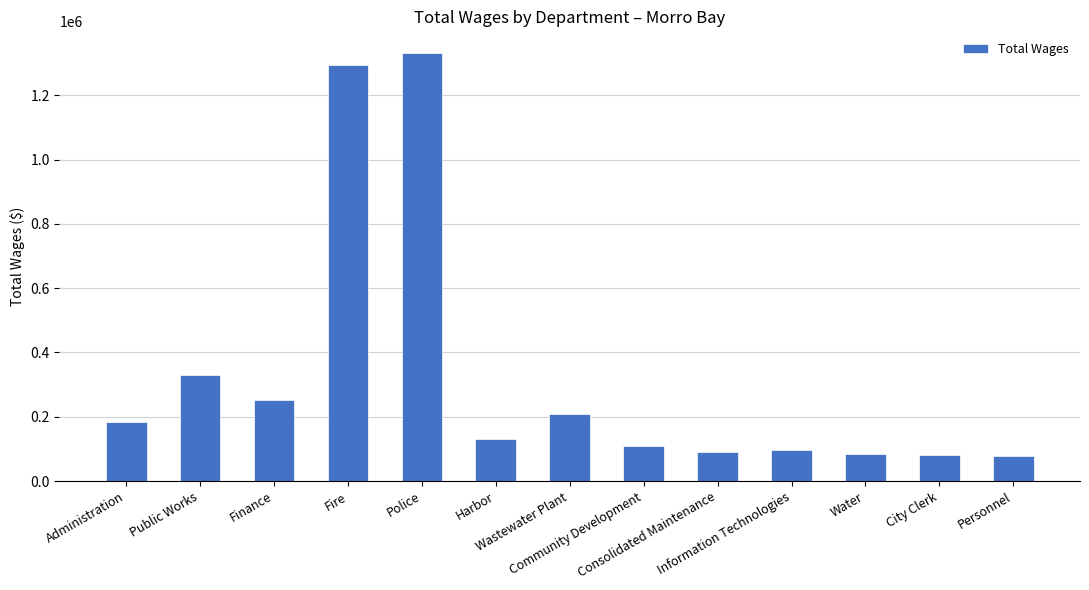

What is the ratio of the value at Consolidated Maintenance to the value at Fire?

0.1